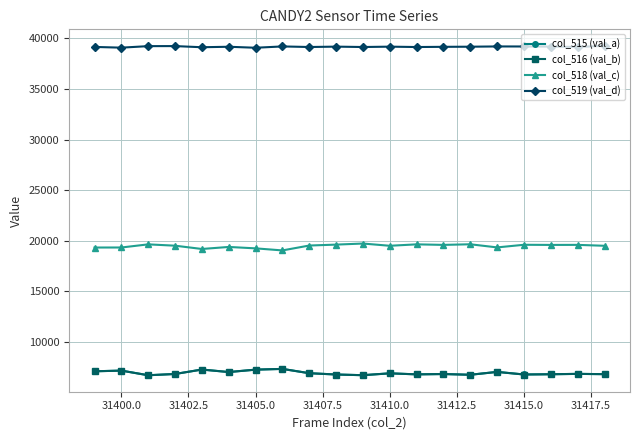

How many data points does each series have?

20